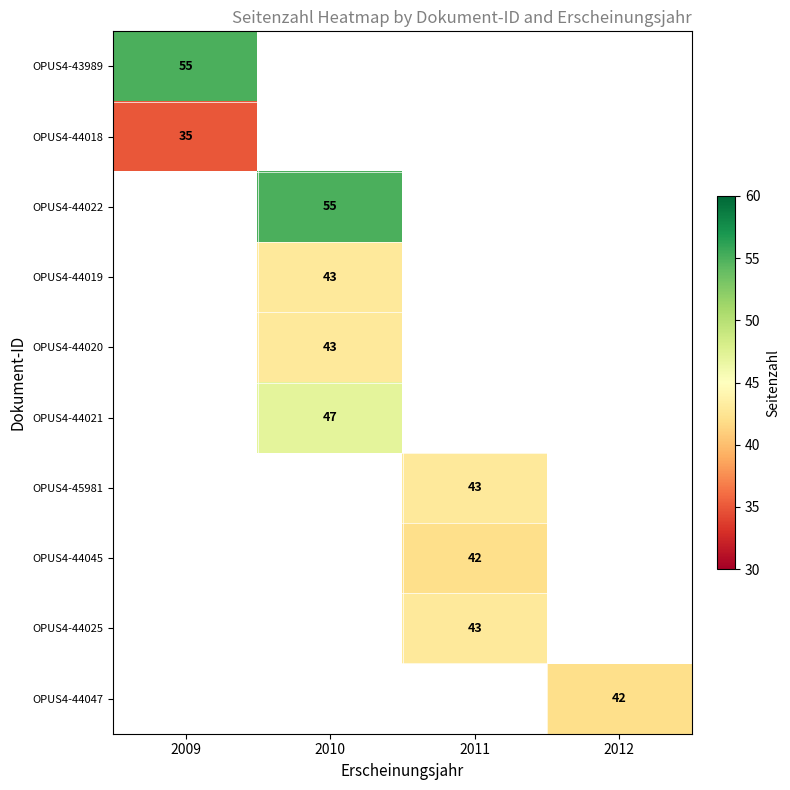

Is it true that OPUS4-44047 equals 42 at 2012?

True